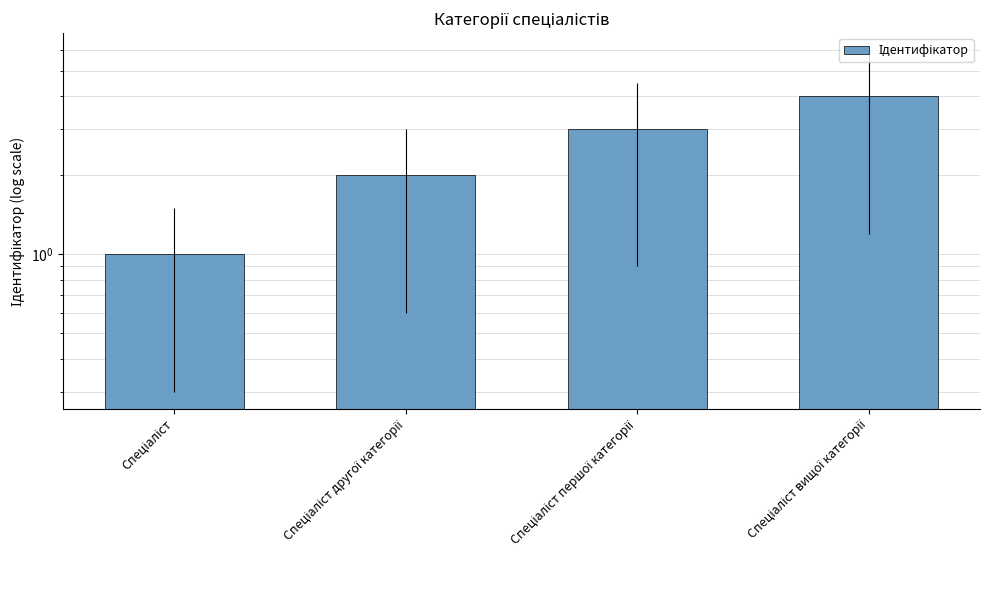

What is the value of the 2nd bar from the left?

2